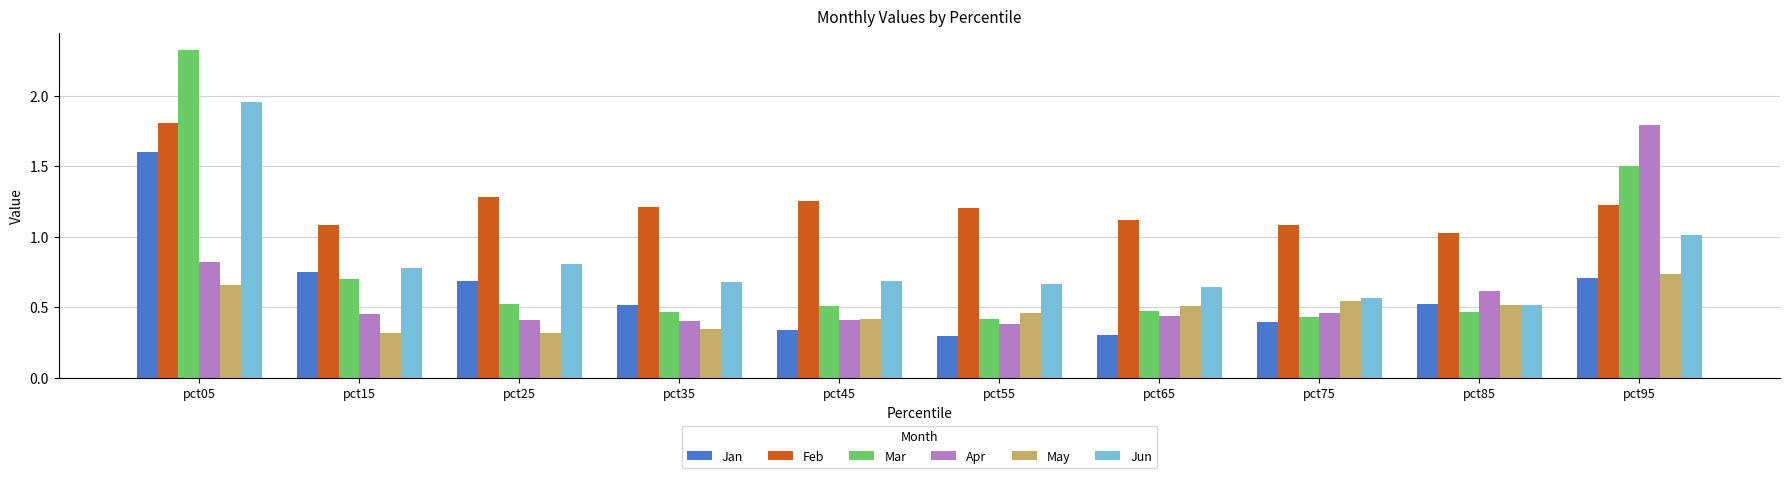

Which category has the highest value in the May series?

pct95